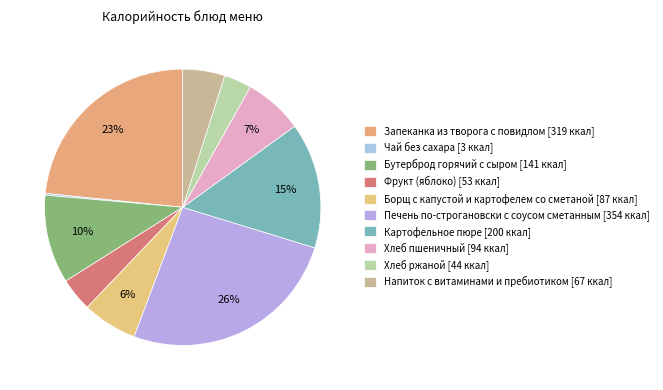

To the nearest percent, what is the difference between the Бутерброд горячий с сыром and Фрукт (яблоко) slice percentages?

6%